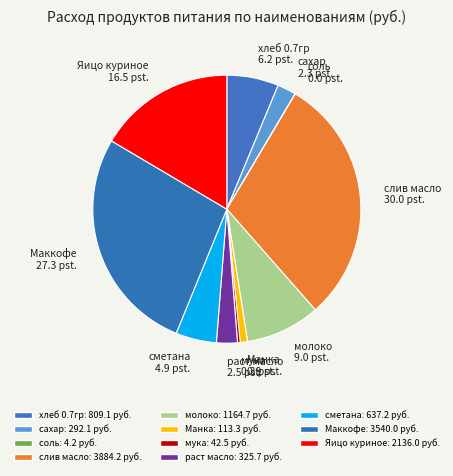

The мука 0.3 pst. slice represents 0% of the pie. True or false?

True